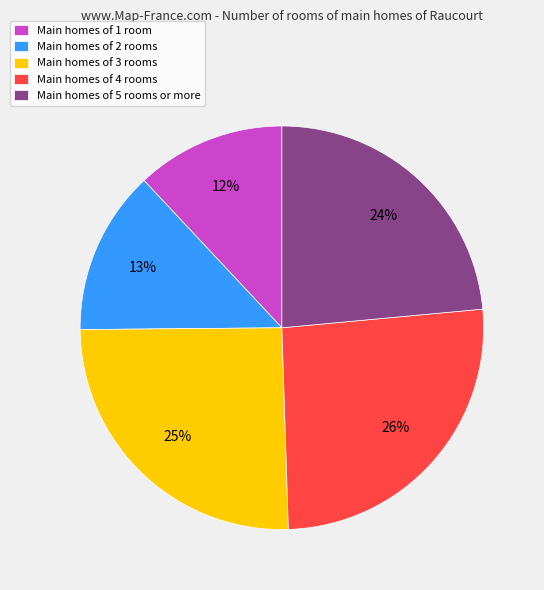

To the nearest percent, what percentage of the pie is Main homes of 3 rooms?

25%